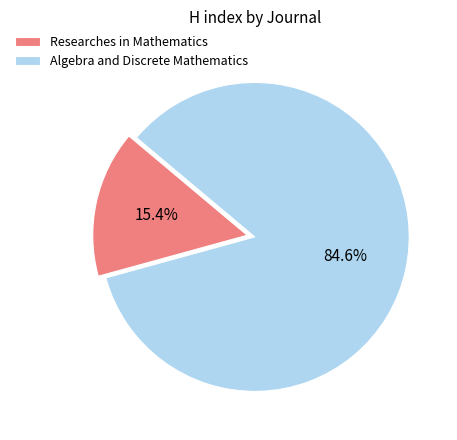

To the nearest percent, what portion does Researches in Mathematics represent?

15%